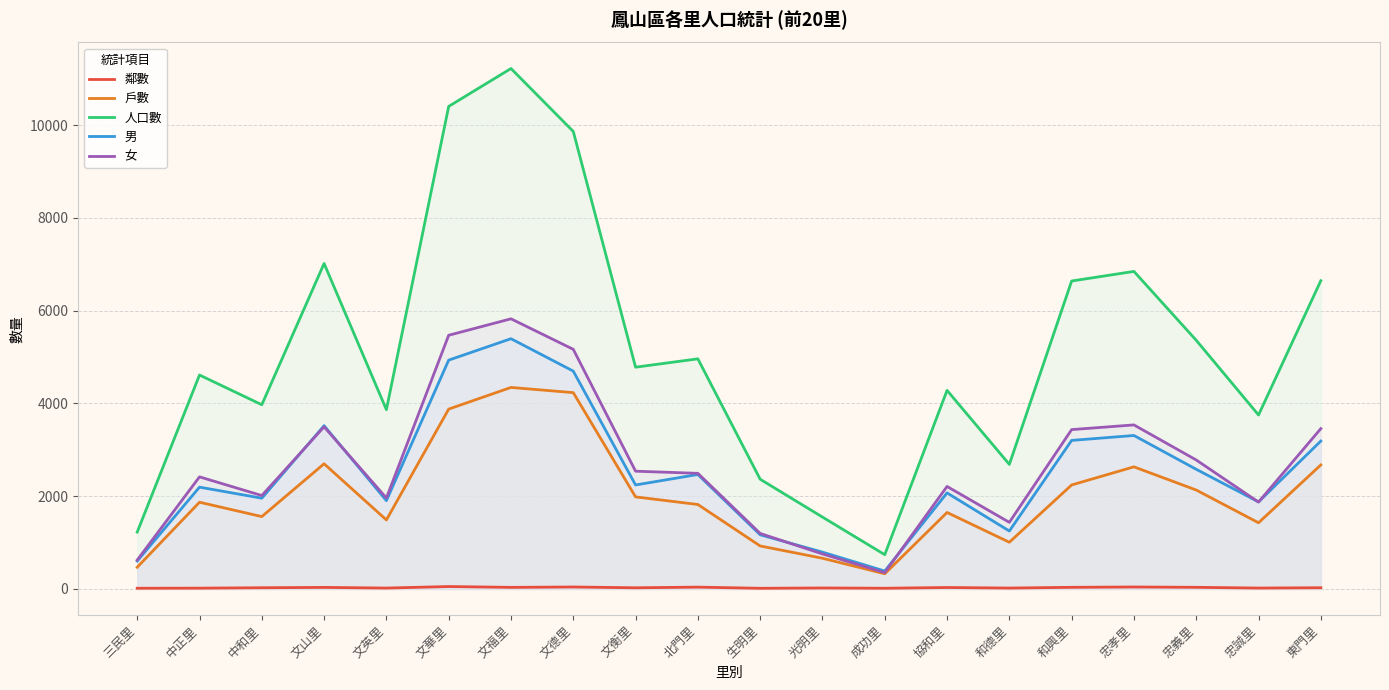

The 男 series shows 3310 at 忠孝里. True or false?

True